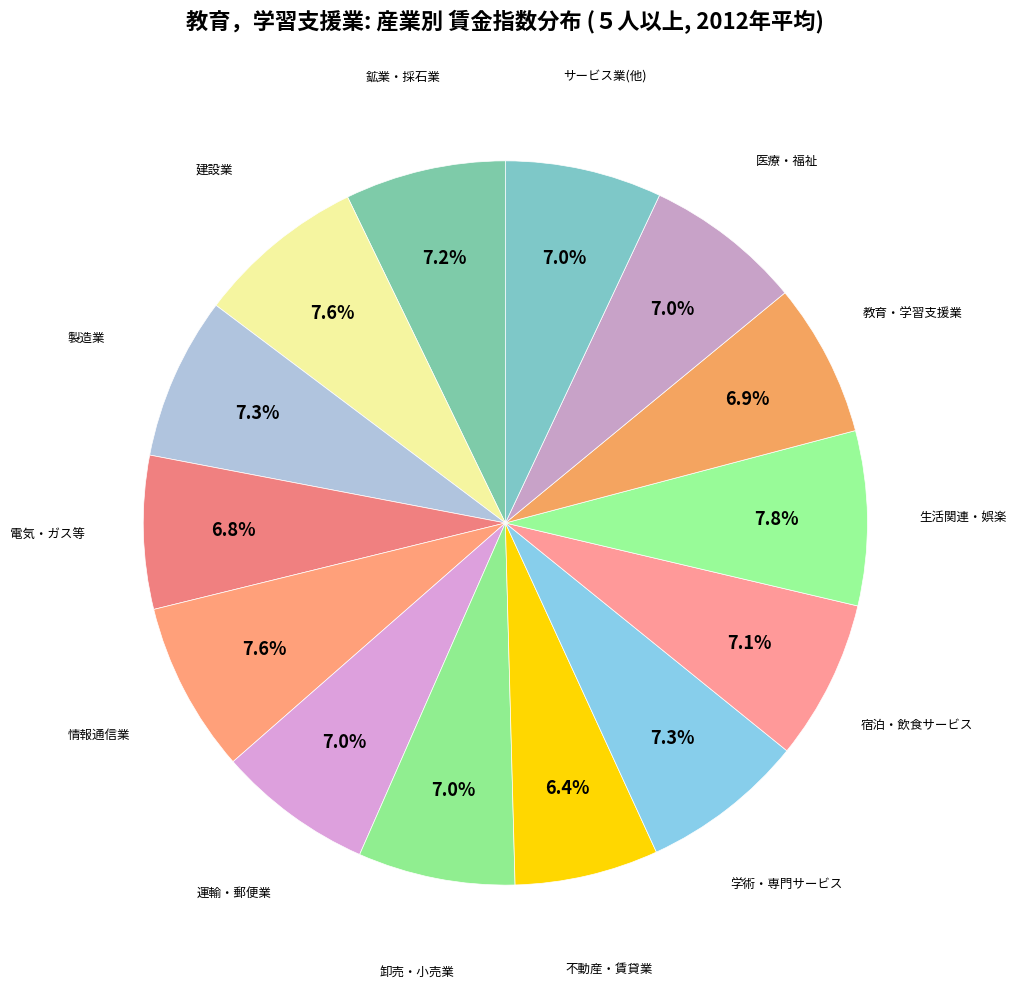

Count the number of slices in the pie.

14